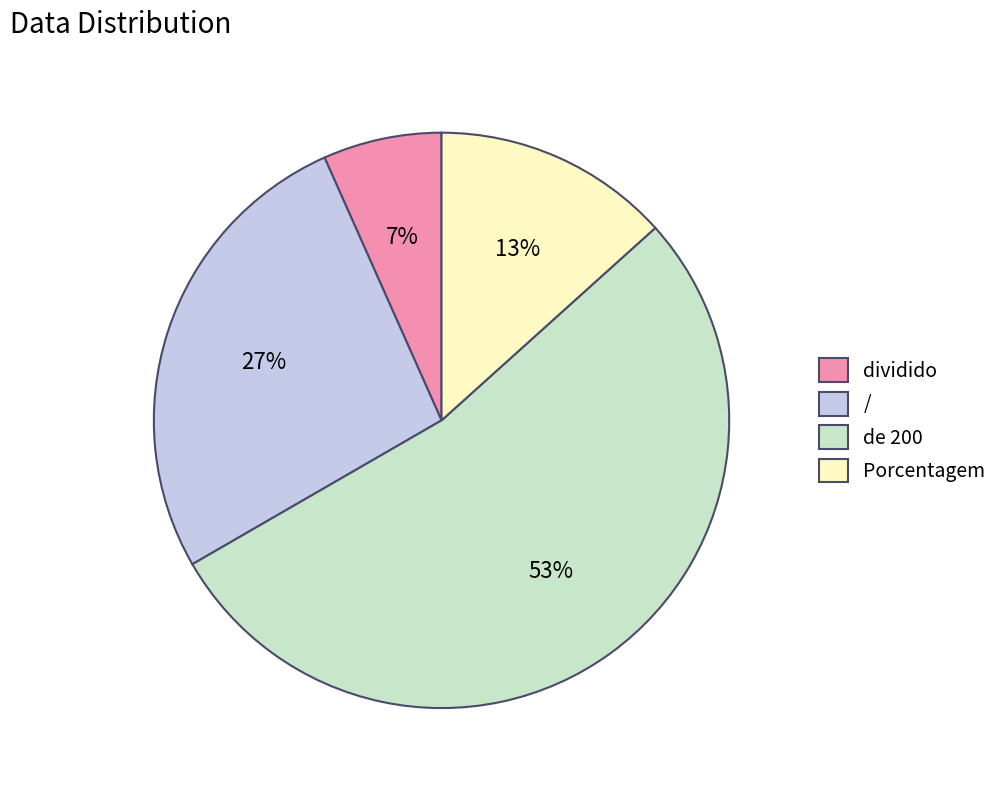

True or false: Porcentagem accounts for 1% of the total.

False